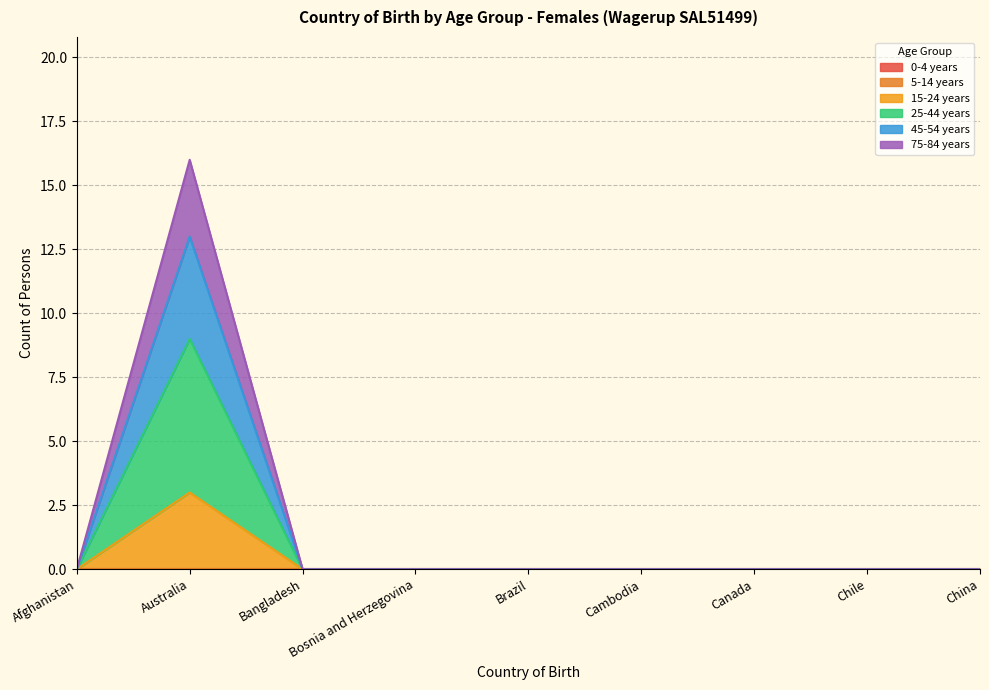

True or false: 45-54 years and 15-24 years intersect in this chart.

False